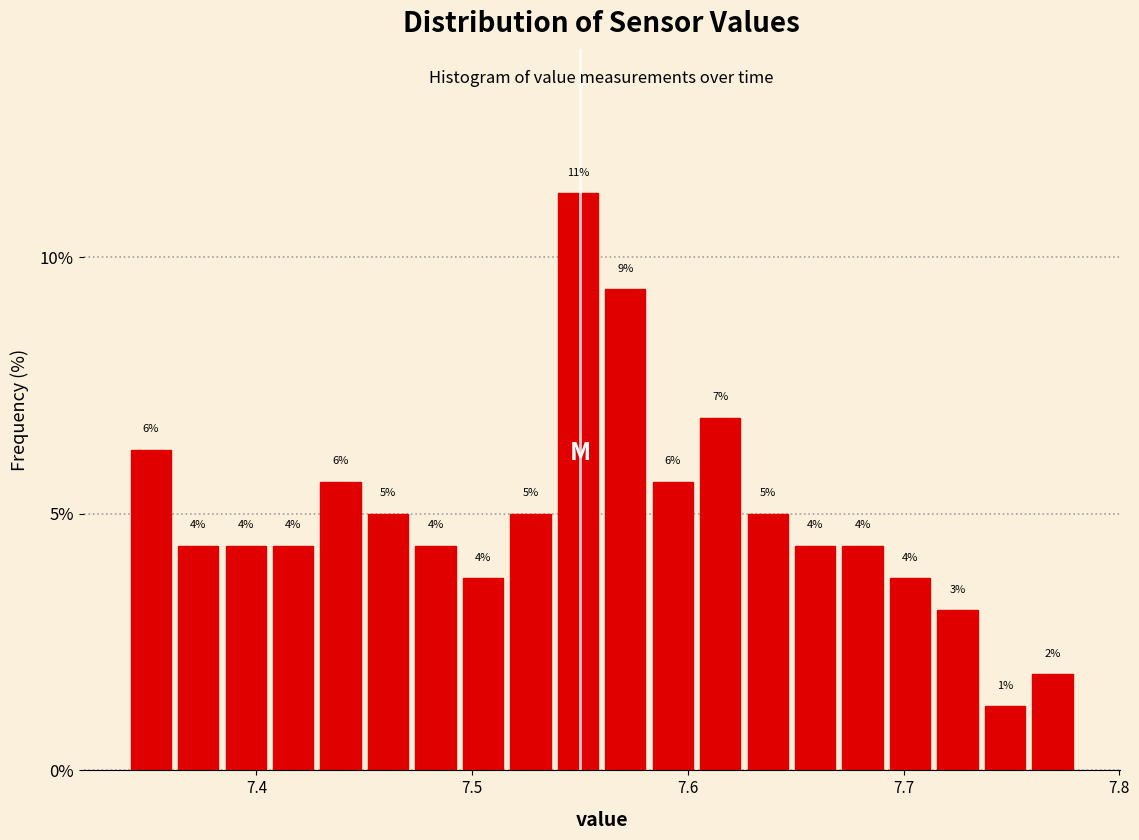

Around what value on the x-axis is the tallest bar? Give the approximate position of its centre, as read against the axis.

7.55